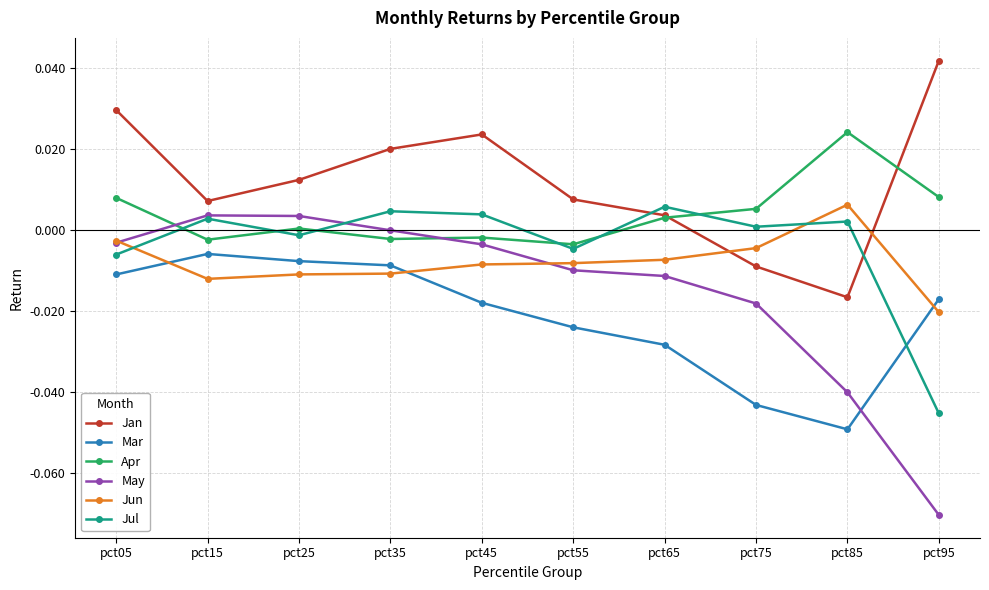

How many negative values does the Jul series have?

4